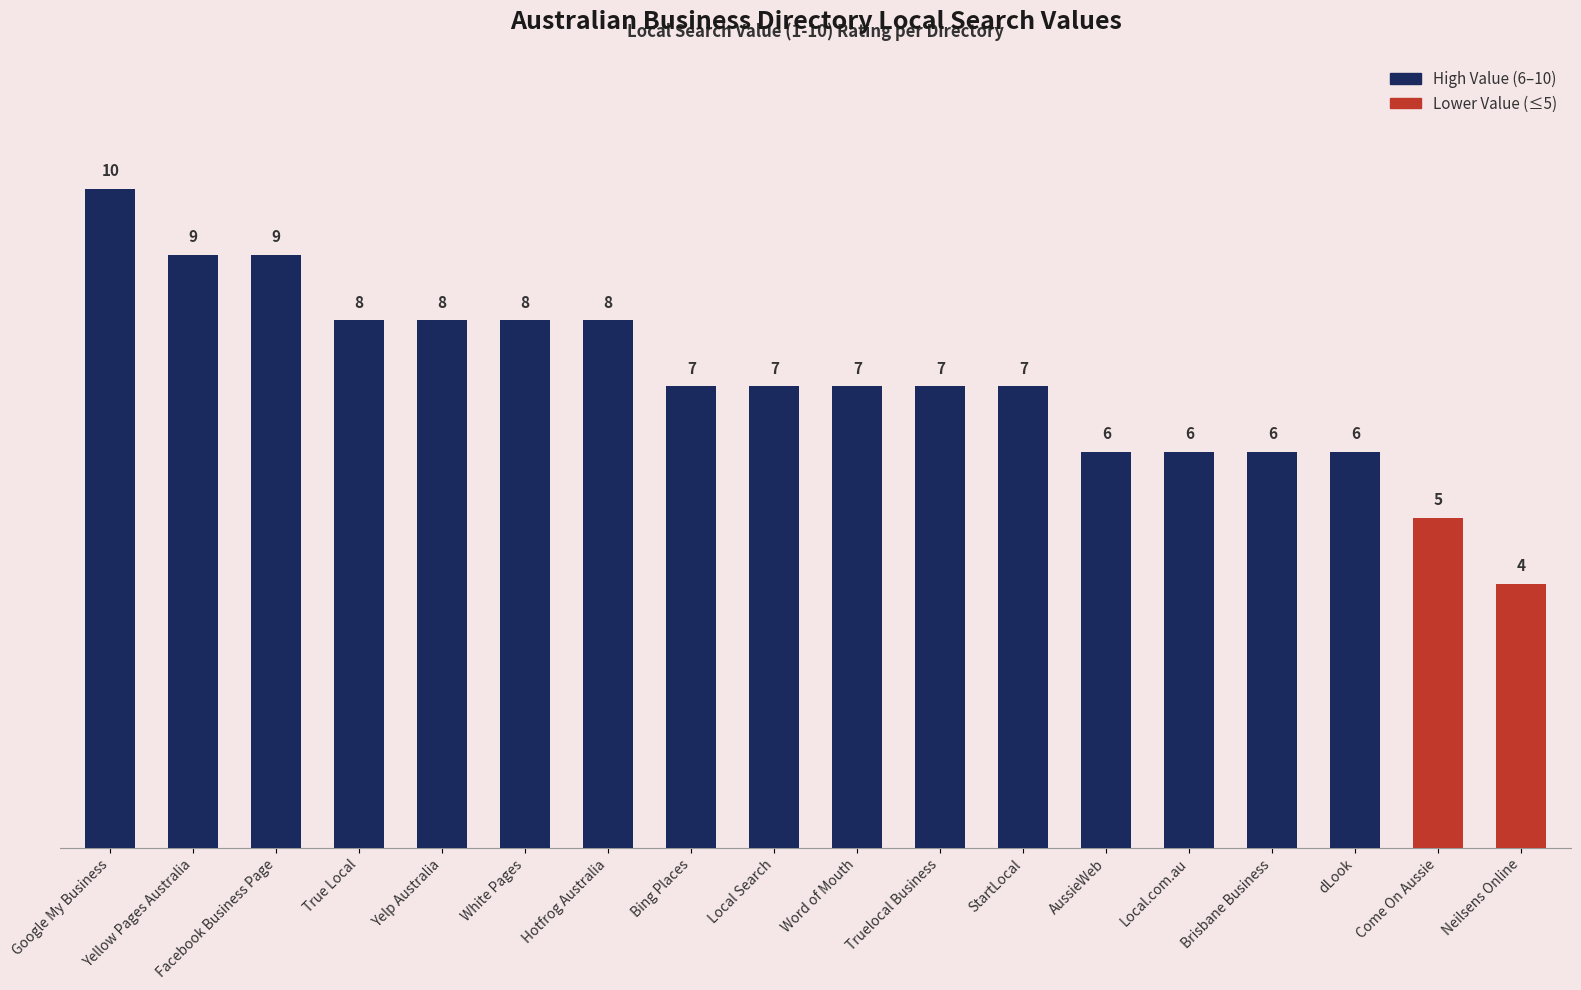

Reading right to left, list all the values displayed in this chart.

Neilsens Online=4	Come On Aussie=5	dLook=6	Brisbane Business=6	Local.com.au=6	AussieWeb=6	StartLocal=7	Truelocal Business=7	Word of Mouth=7	Local Search=7	Bing Places=7	Hotfrog Australia=8	White Pages=8	Yelp Australia=8	True Local=8	Facebook Business Page=9	Yellow Pages Australia=9	Google My Business=10